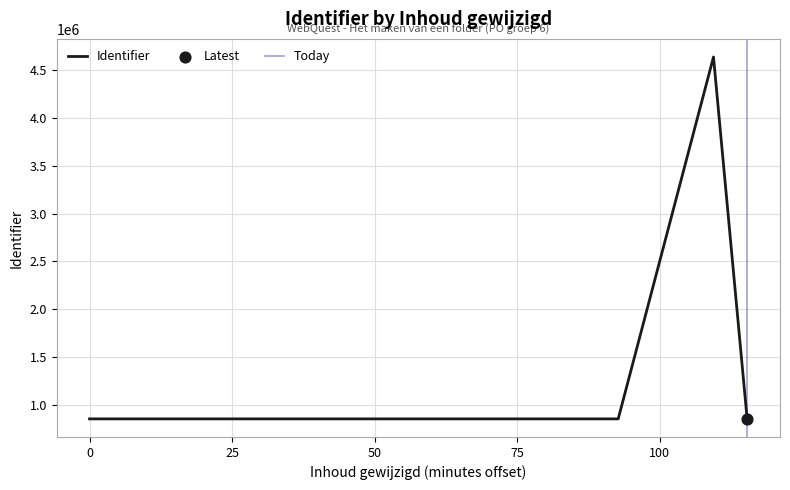

What is the change in value from 2018-09-18 23:26:54 to 2018-09-18 23:43:37?

+3782982